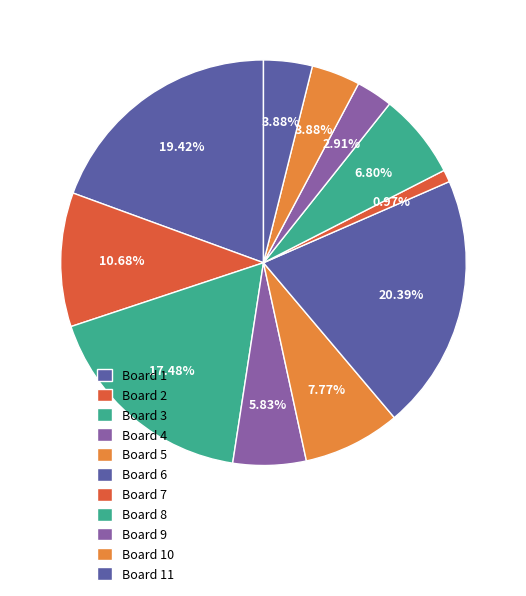

Which slice is the largest?

6